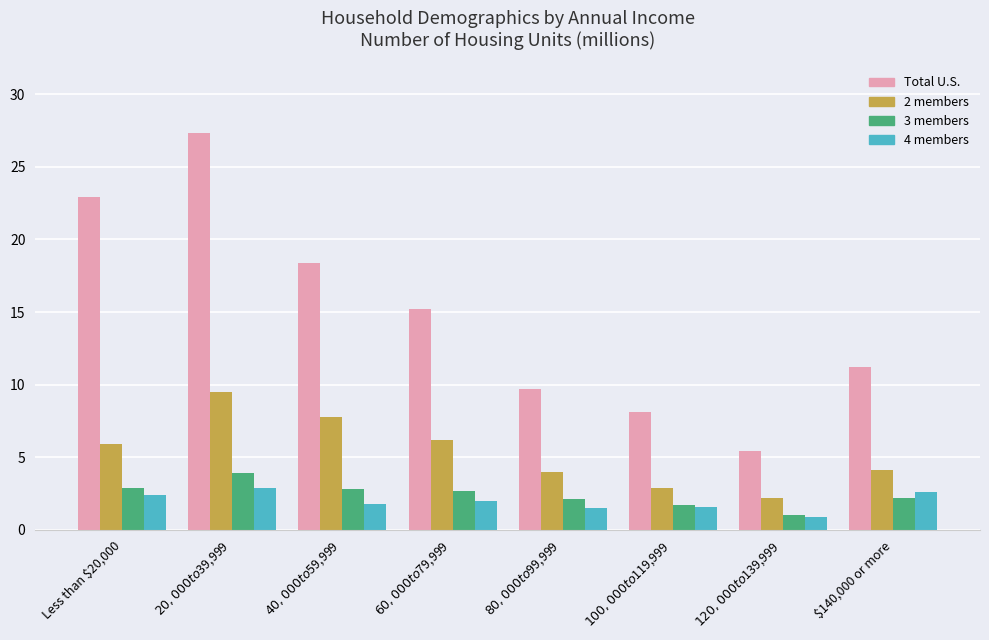

What is the spread (max minus min) of values at $120,000 to $139,999?

4.5